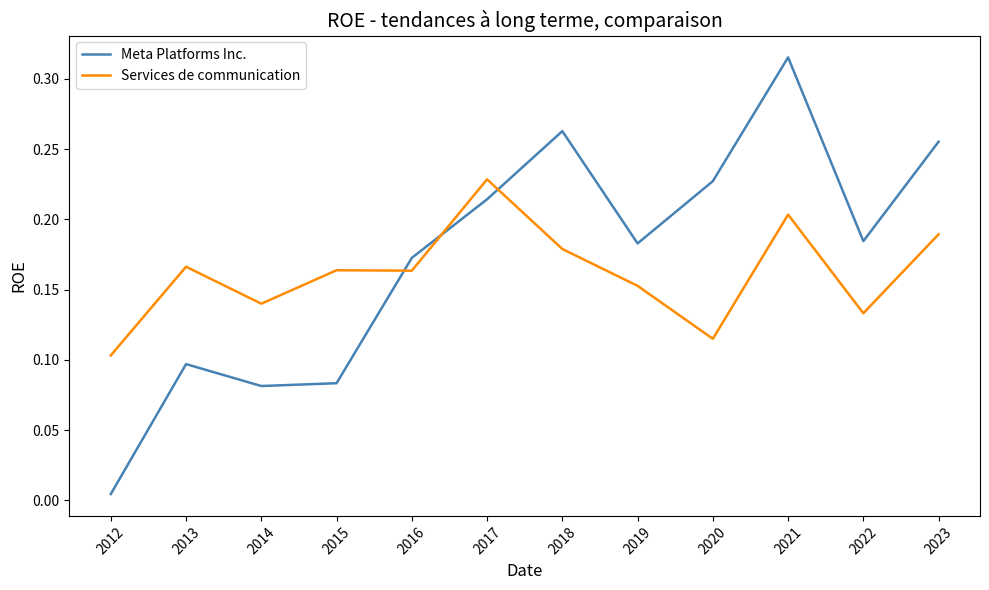

At which category is the sum across all series the highest?

2021